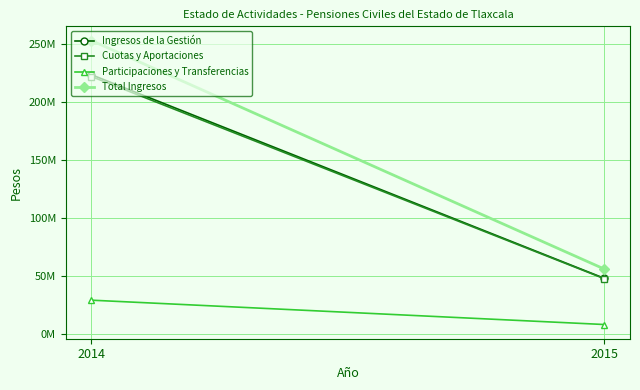

What is the highest value of the Ingresos de la Gestión series?

223443137.0